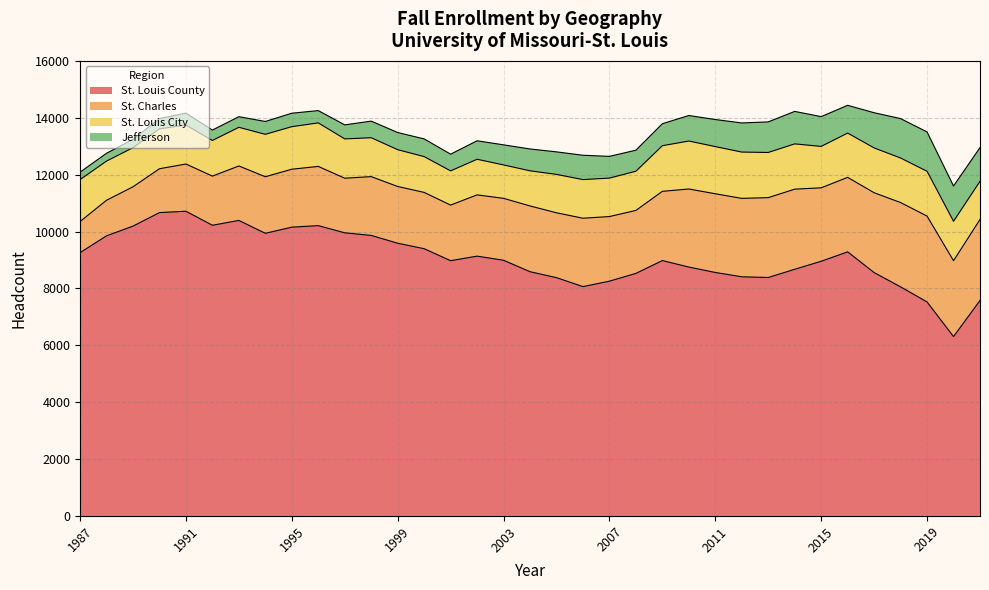

How many data points in St. Louis City are above 1382?

17